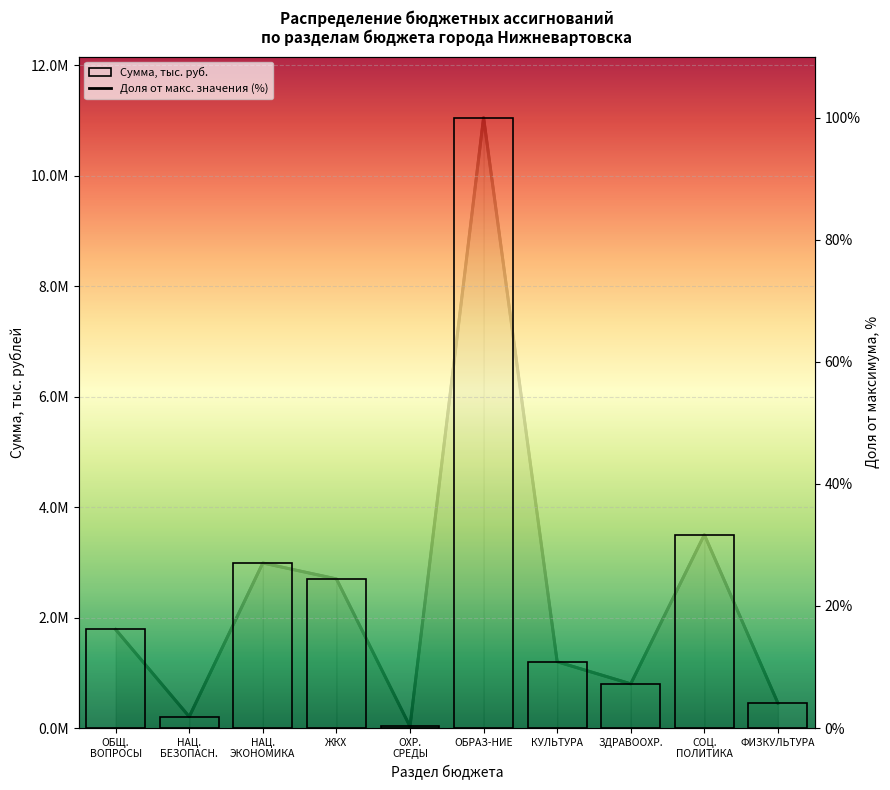

Reading left to right, list all the values displayed in this chart.

1784078.4	205326.0	2988485.5	2699917.9	28163.3	11052466.8	1200000.0	800000.0	3500000.0	450000.0